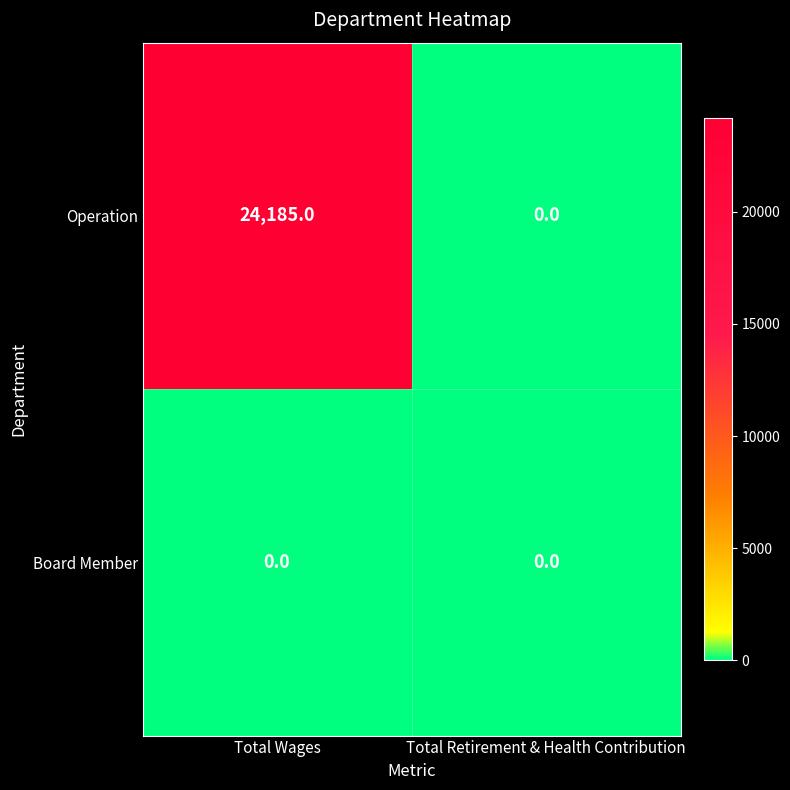

At which category is the sum across all series the highest?

Total Wages